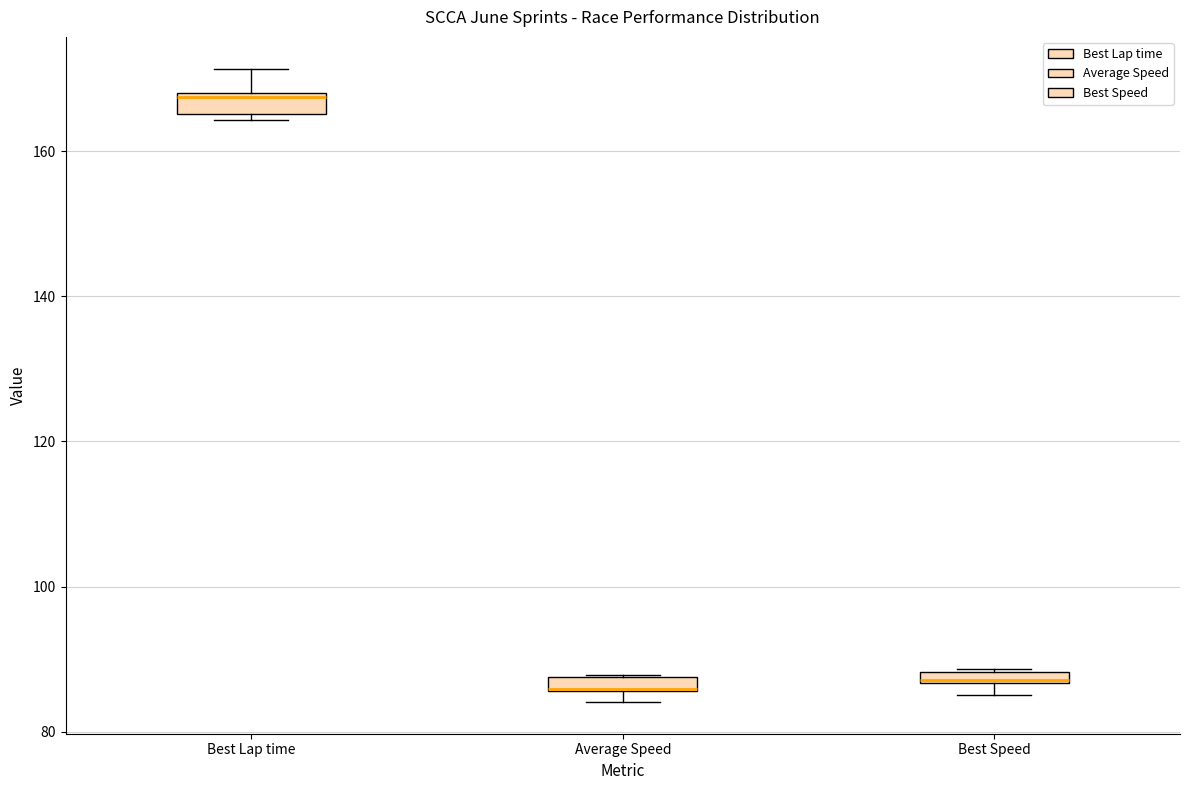

Where is the lower edge of the box for Best Lap time on the y-axis? The values are not printed on the chart, so give them approximately, as read against the axis.

166